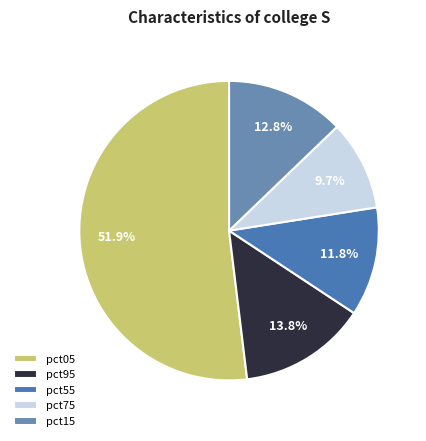

Does any single category account for the majority?

Yes